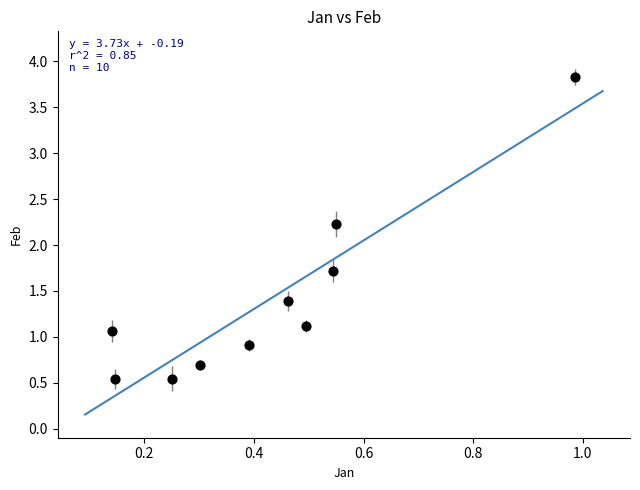

What Y value in the scatter plot is closest to 2?

2.2